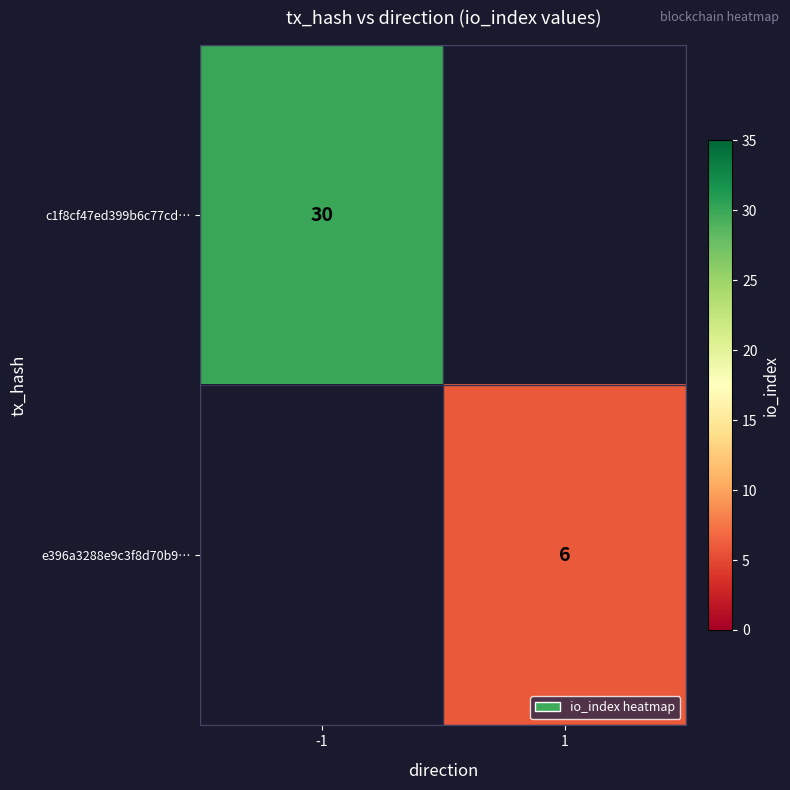

True or false: c1f8cf47ed399b6c77cd… has a value of 30 at -1.

True